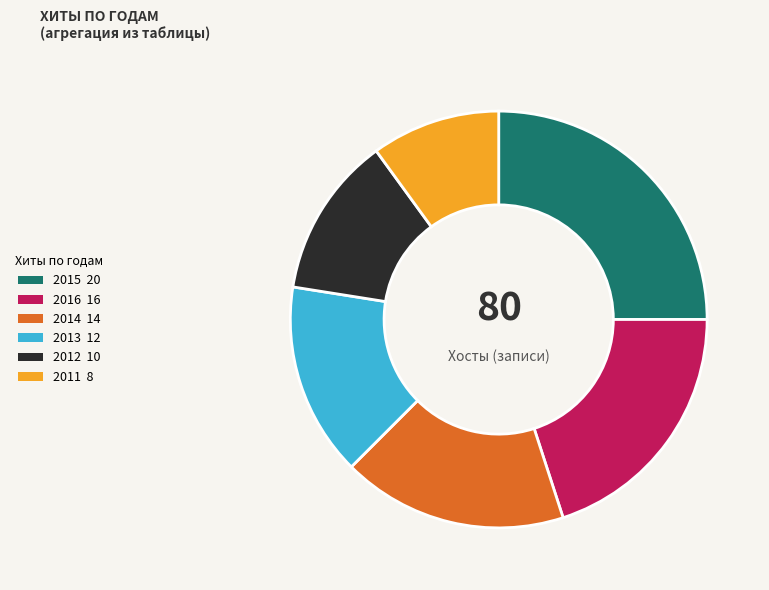

How many slices are in this pie chart?

6